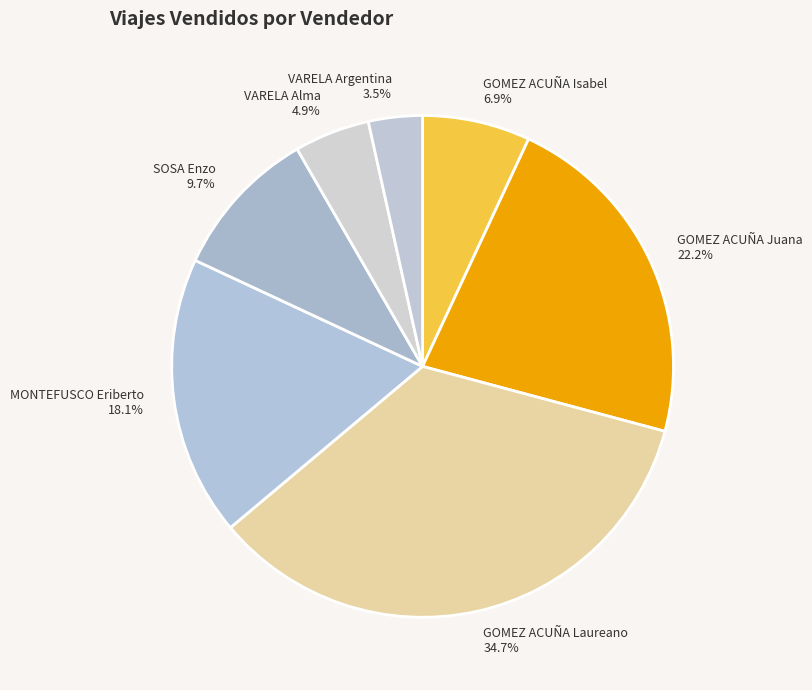

To the nearest percent, what portion does VARELA Alma represent?

5%